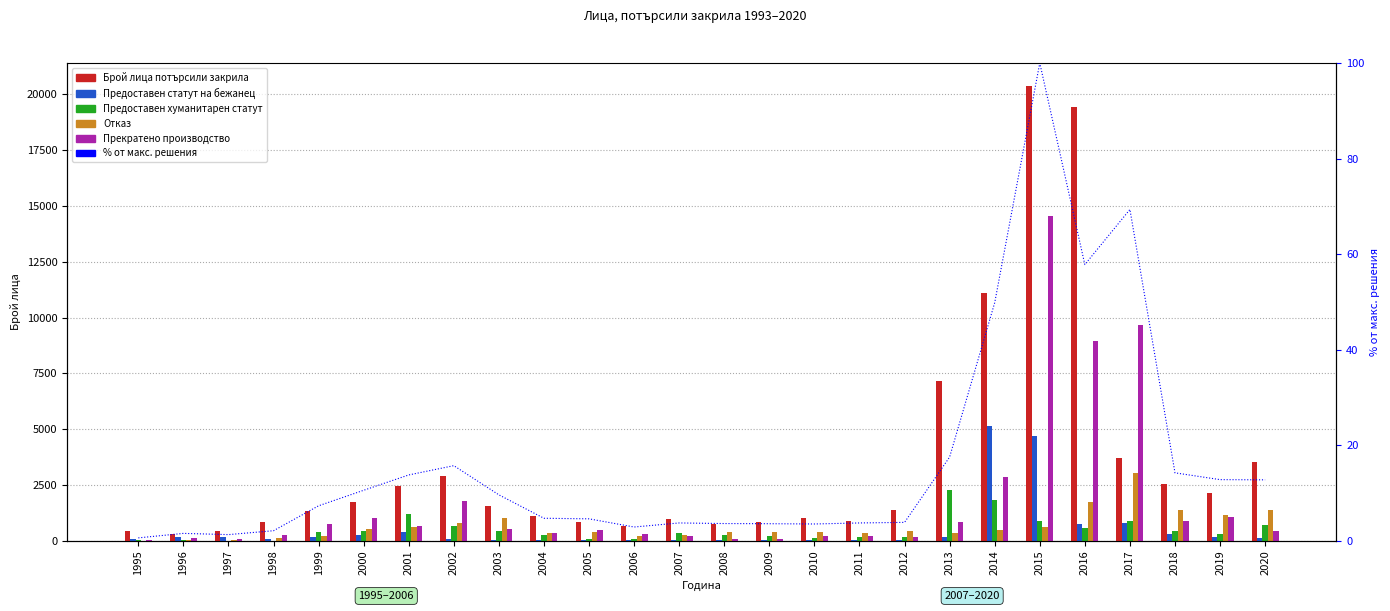

At which category does the chart reach its peak across all series?

2015